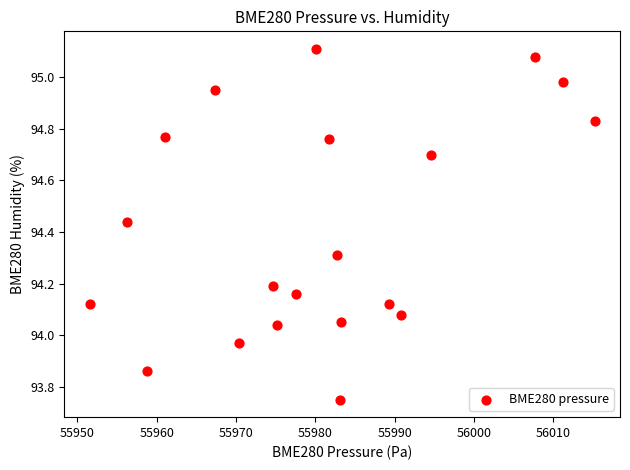

What is the range of X values (max minus min)?

63.7